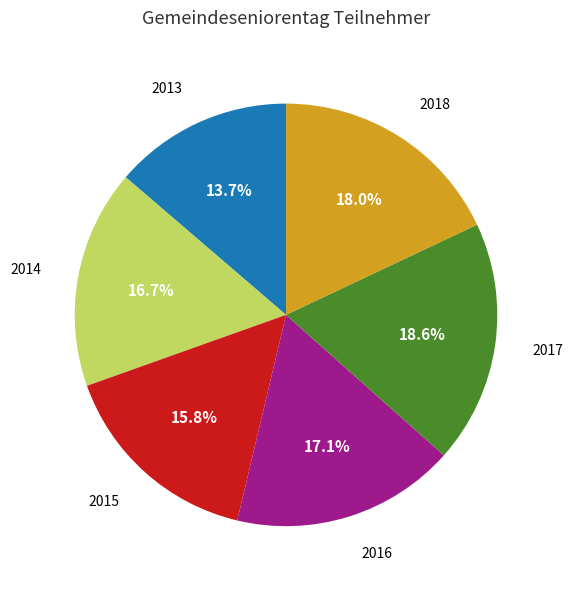

Is there any slice that represents more than half of the pie?

No